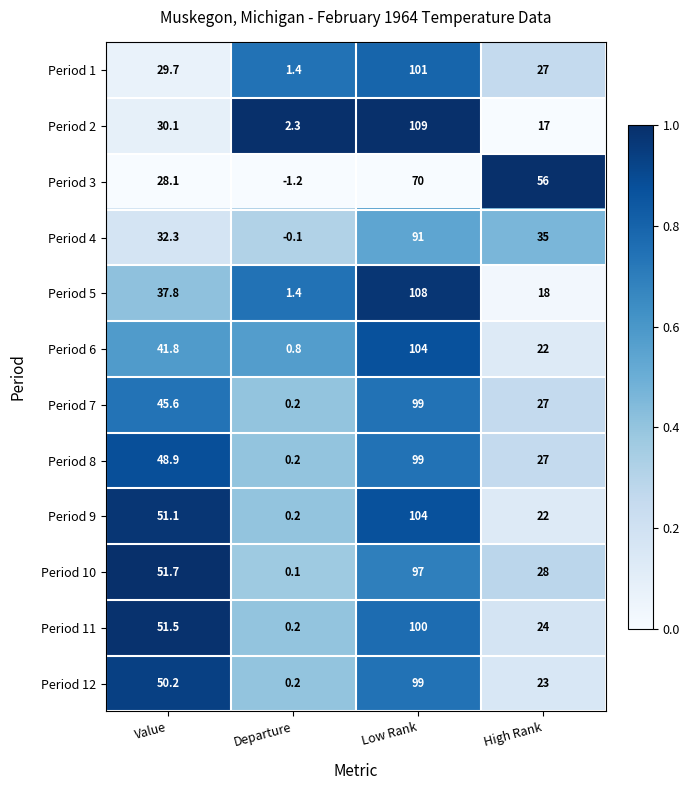

What is the maximum value shown in the chart?

109.0